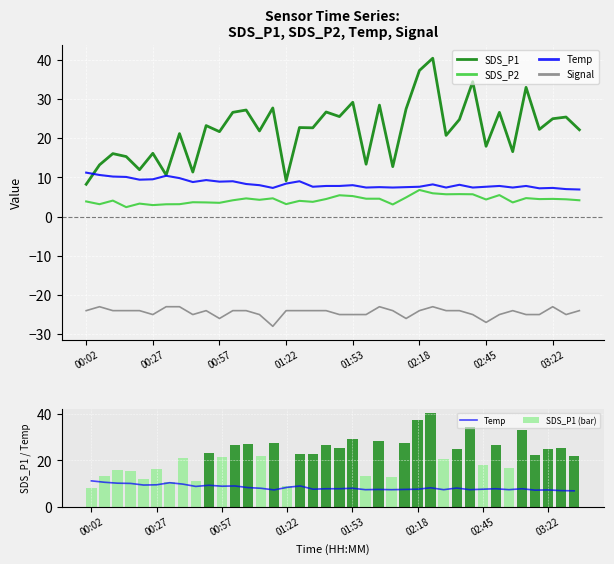

How many data points in SDS_P2 are above 4?

23